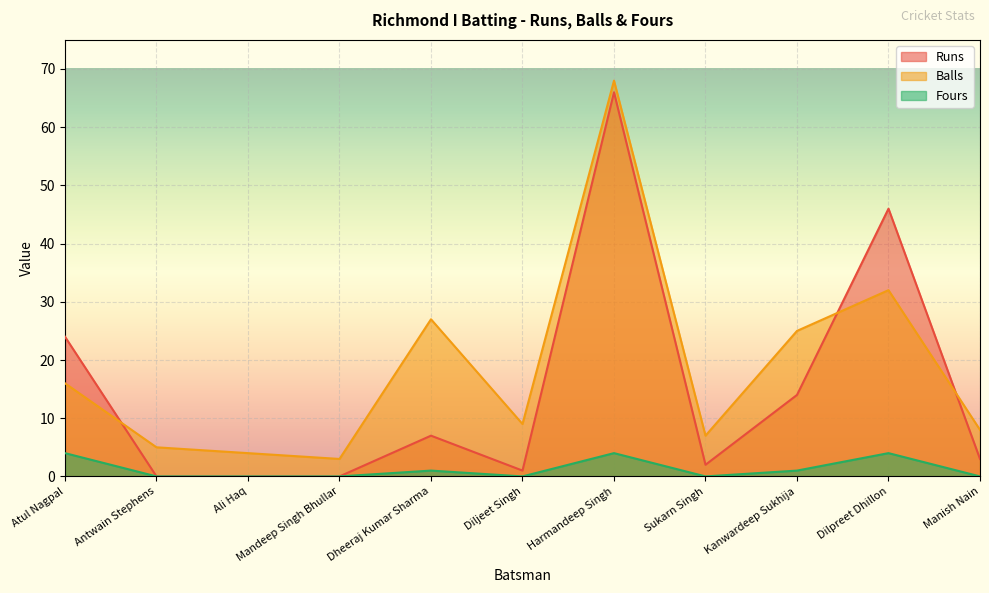

The Fours series shows 0 at Antwain Stephens. True or false?

True